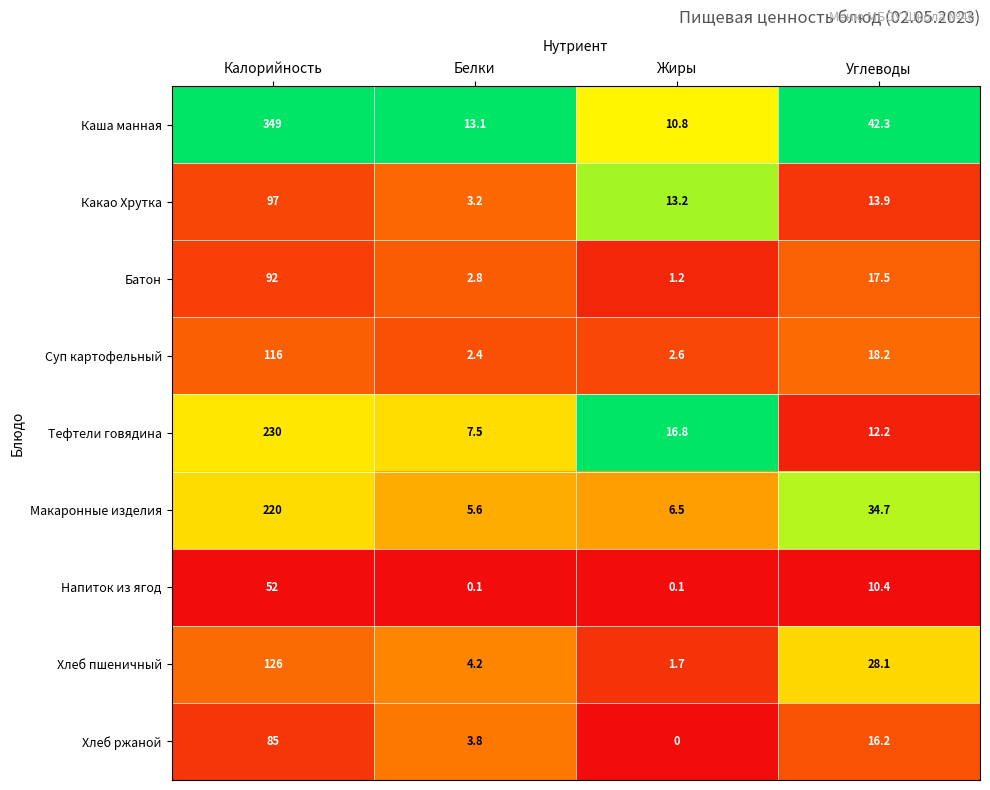

What is the difference between the highest and lowest values at Жиры?

16.8